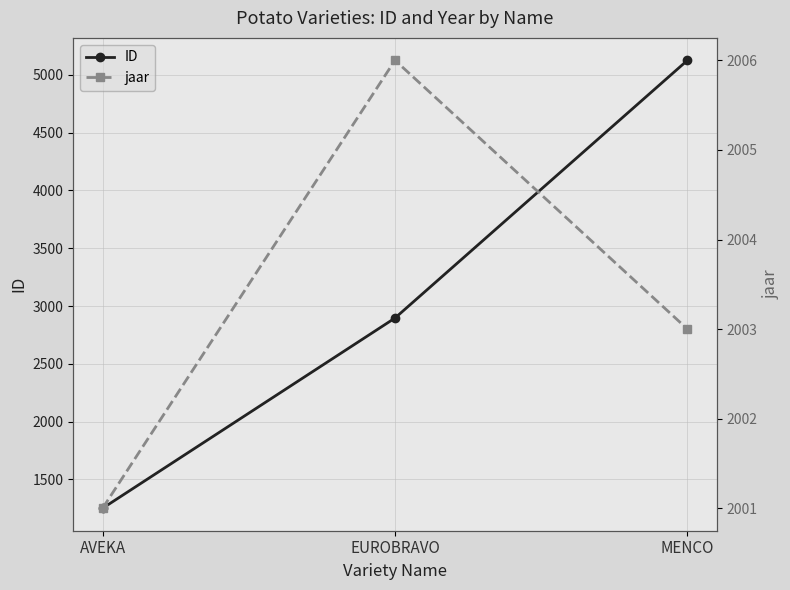

Reading right to left, what are all the values shown in this chart?

ID: MENCO=5127	EUROBRAVO=2896	AVEKA=1249
jaar: MENCO=2003	EUROBRAVO=2006	AVEKA=2001